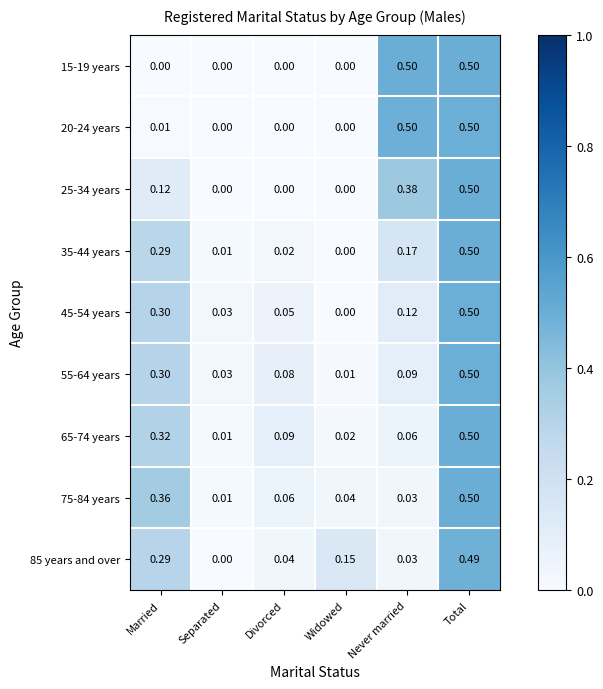

Rank the categories by 45-54 years value from highest to lowest.

Total, Married, Never married, Divorced, Separated, Widowed